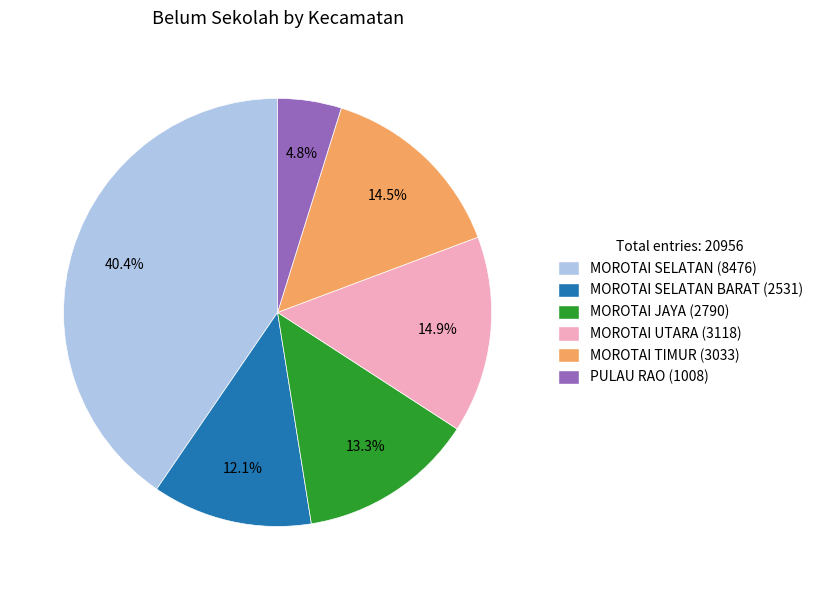

Count the number of slices in the pie.

6